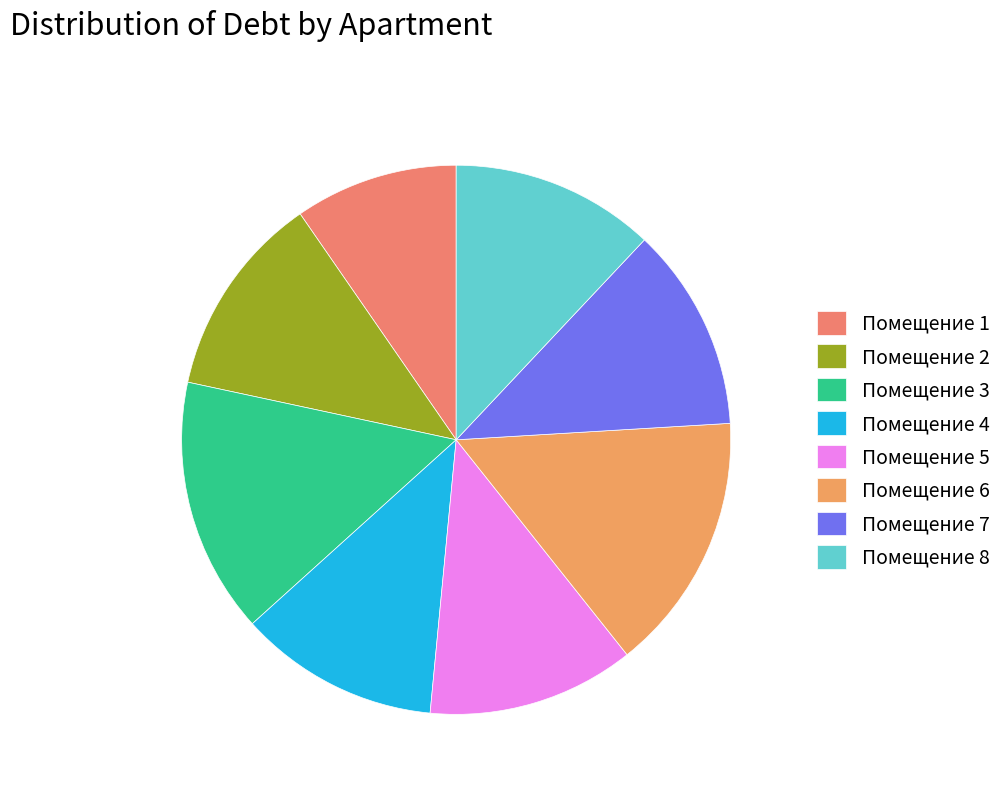

How many segments does this pie chart have?

8